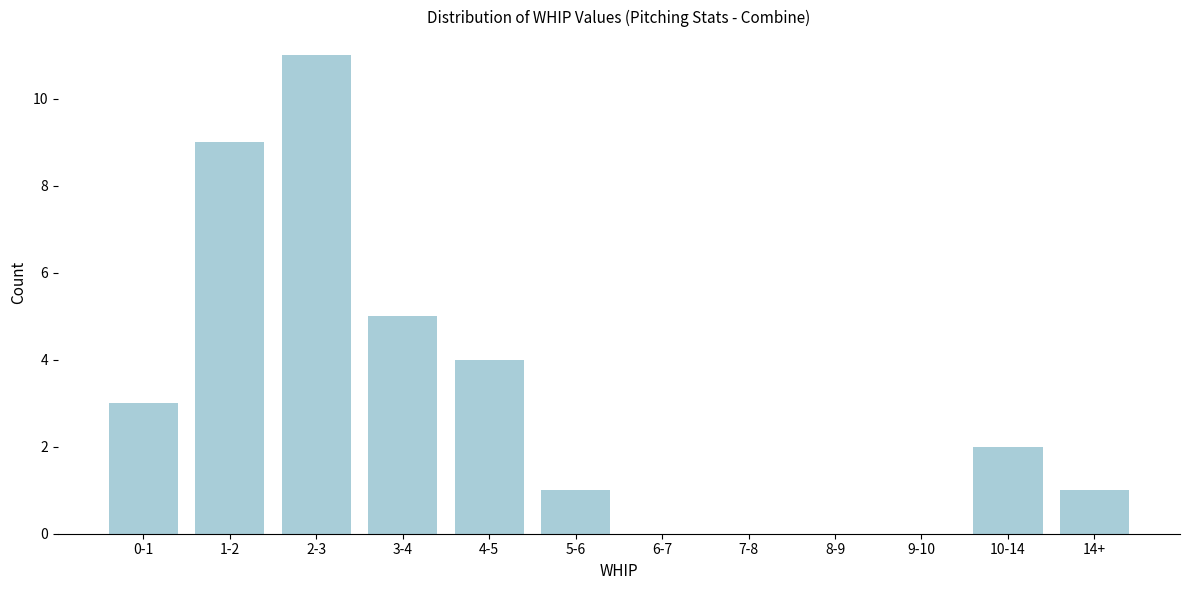

Reading left to right, extract all data points from this chart.

0-1=3	1-2=9	2-3=11	3-4=5	4-5=4	5-6=1	6-7=0	7-8=0	8-9=0	9-10=0	10-14=2	14+=1